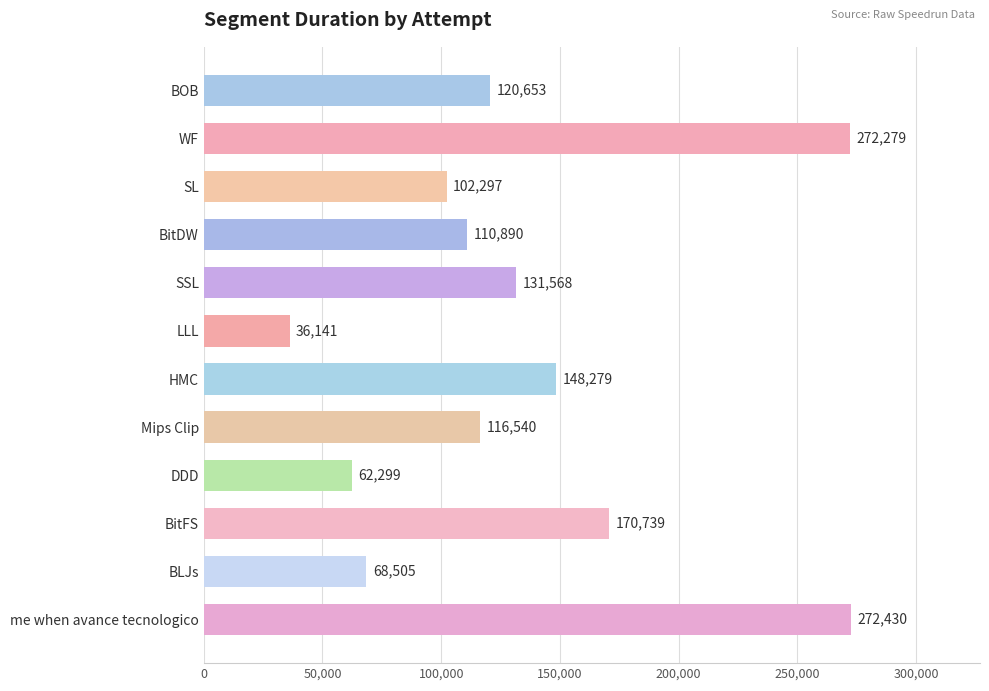

What is the ratio of the value at BitFS to the value at SSL?

1.3